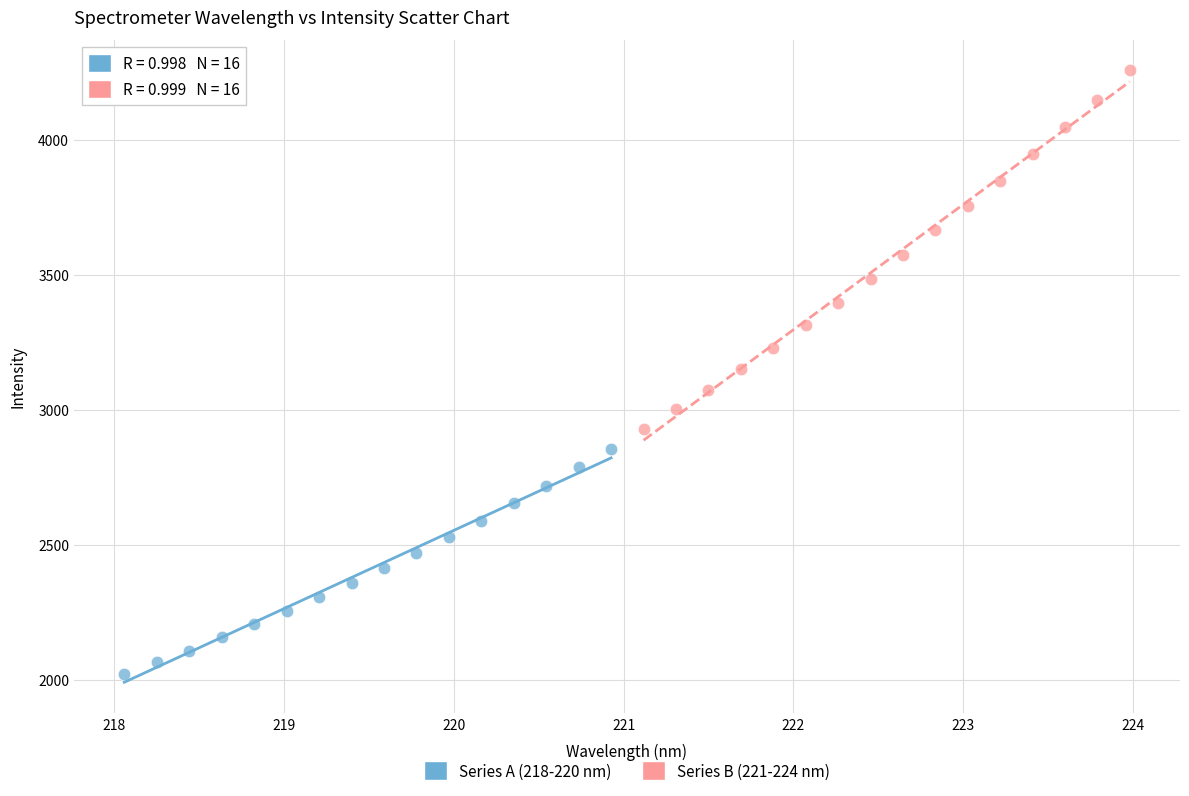

Which series contains the highest Y value?

Series B (221-224 nm)